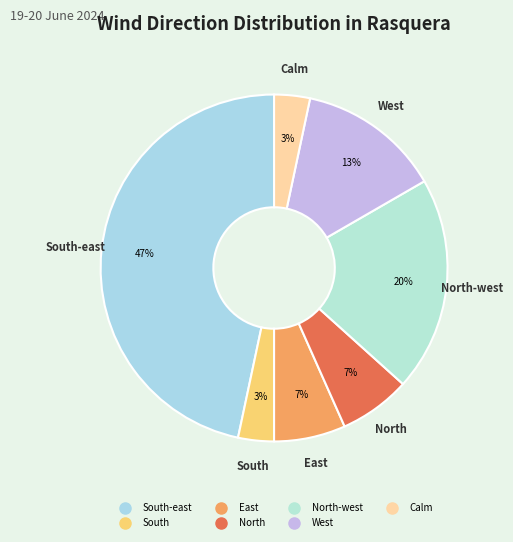

Count the number of slices in the pie.

7